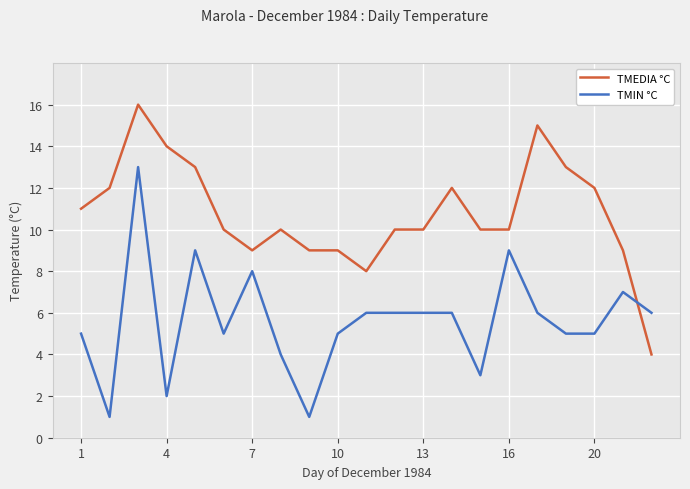

What are all the series names shown in the legend?

TMEDIA °C, TMIN °C